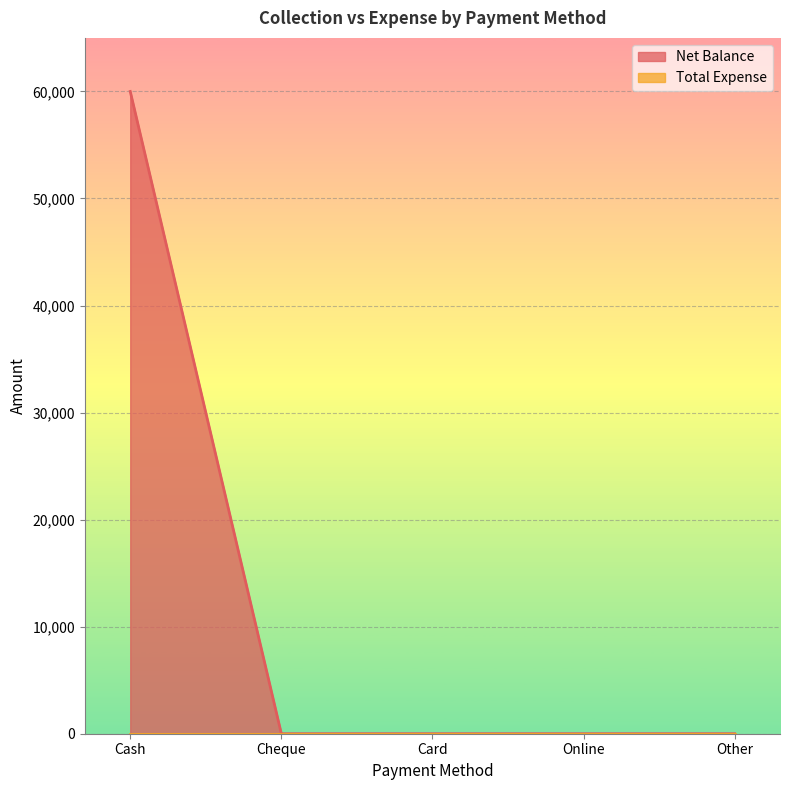

Which has a higher value, Cheque or Card?

Cheque